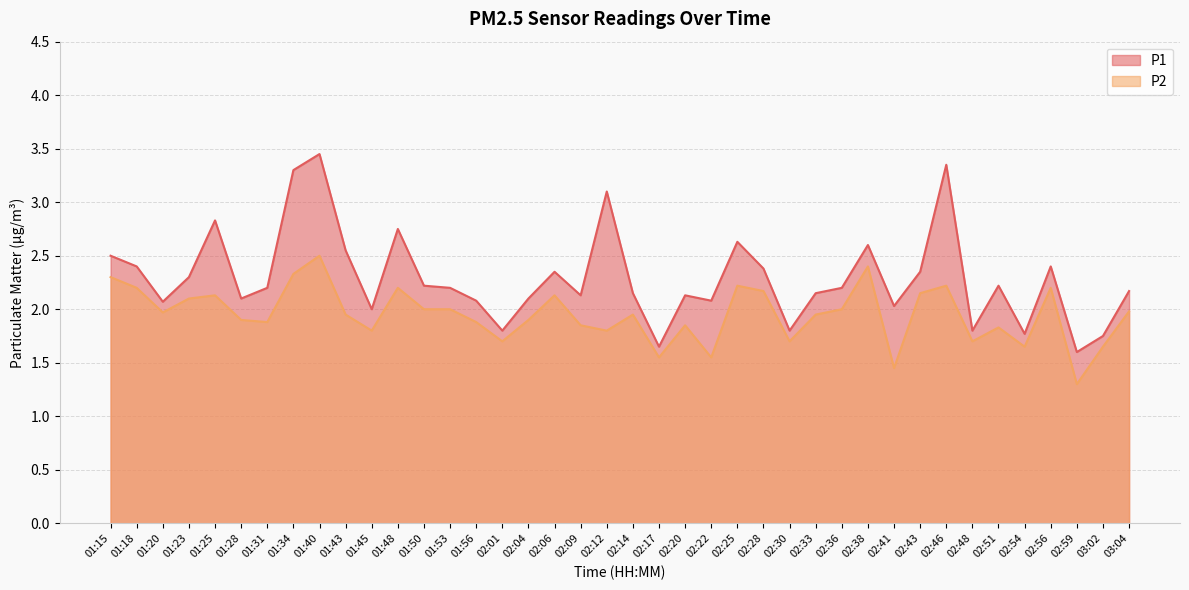

What is the value of the P1 point at the 20th from the left?

3.1